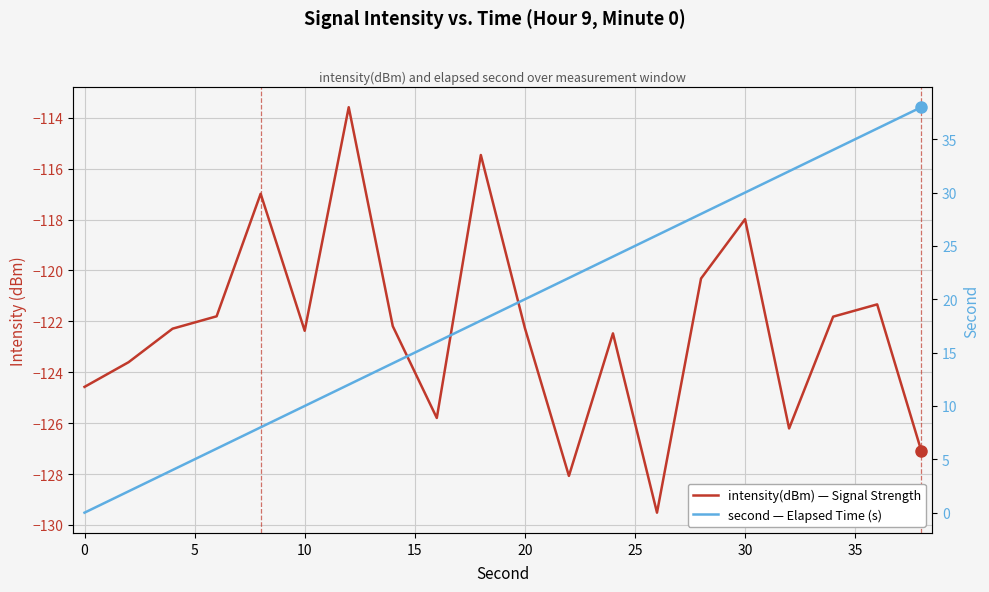

Is this an area chart (filled region under the line)?

No